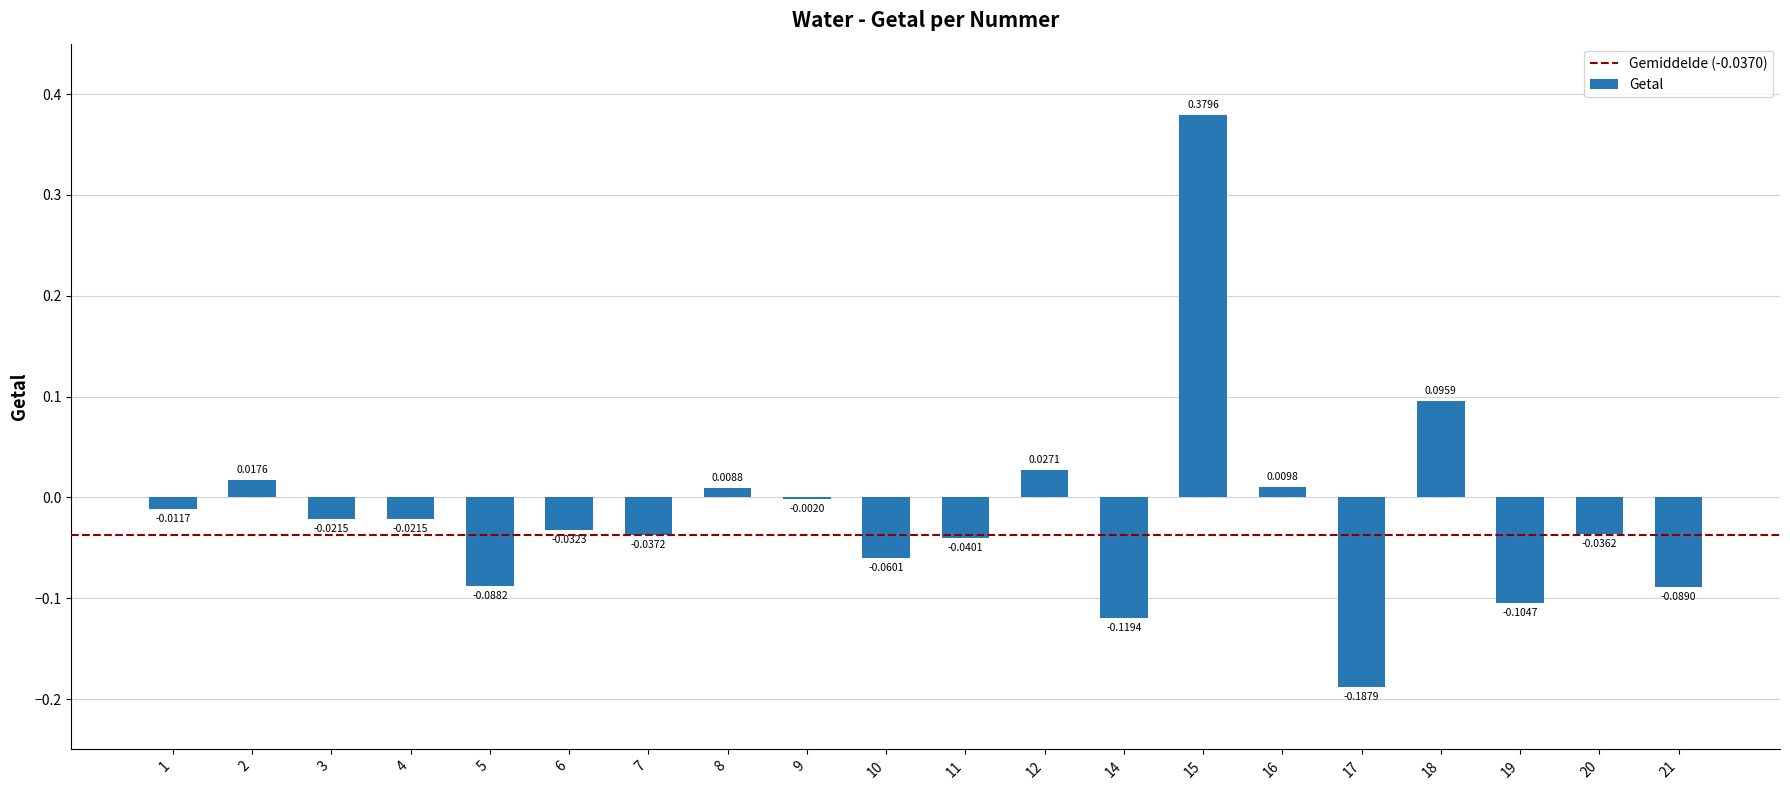

Which has a higher value, 12 or 8?

12